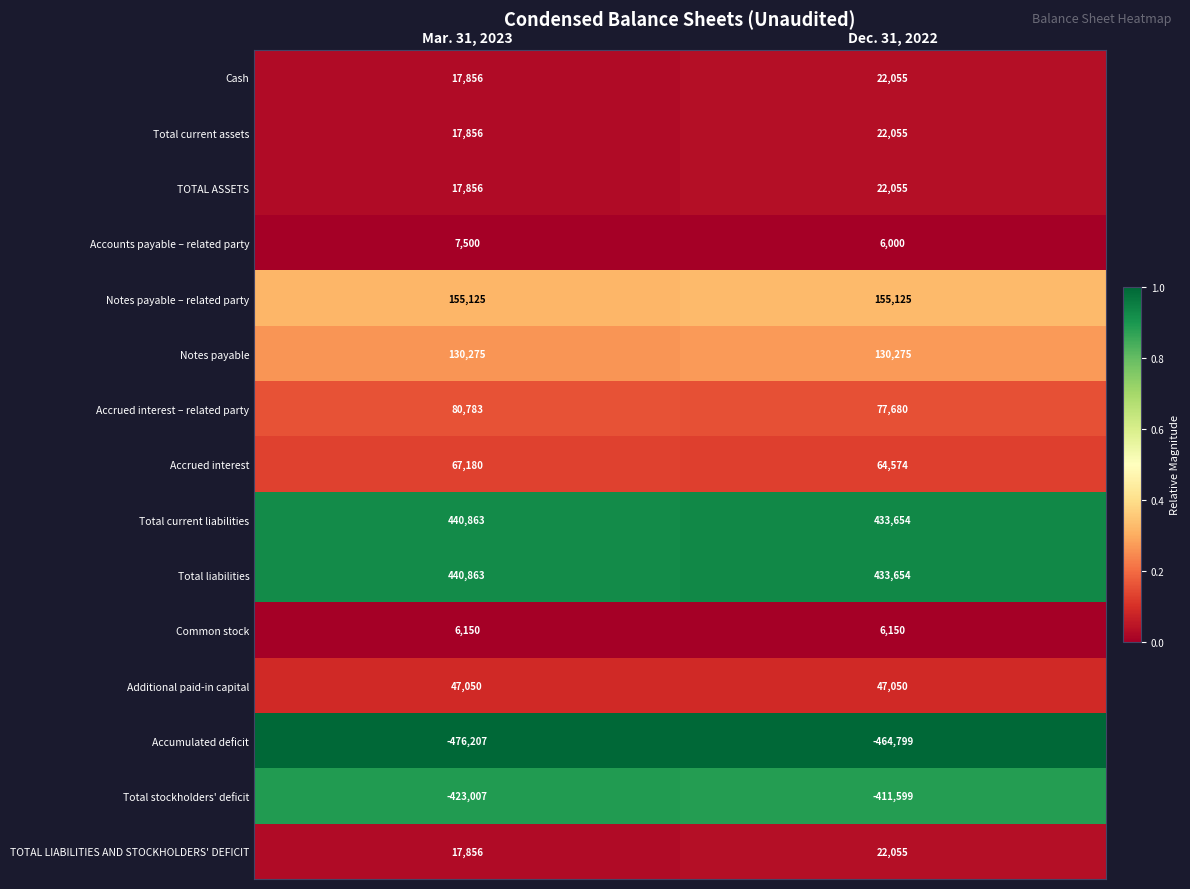

The TOTAL LIABILITIES AND STOCKHOLDERS' DEFICIT series shows 7810 at Mar. 31, 2023. True or false?

False